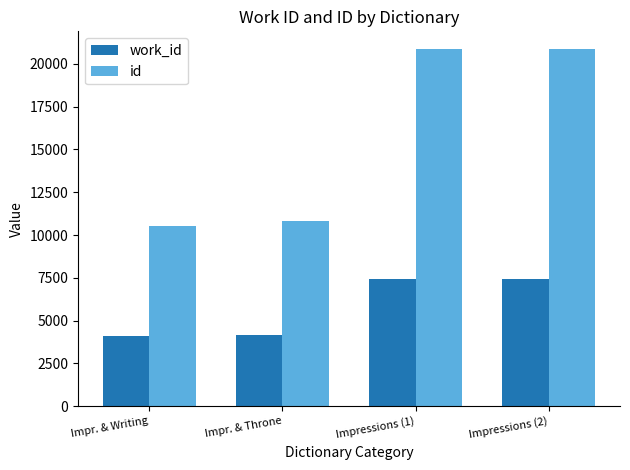

Is the value of id at Impressions (2) greater than the value of work_id at Impr. & Writing?

Yes